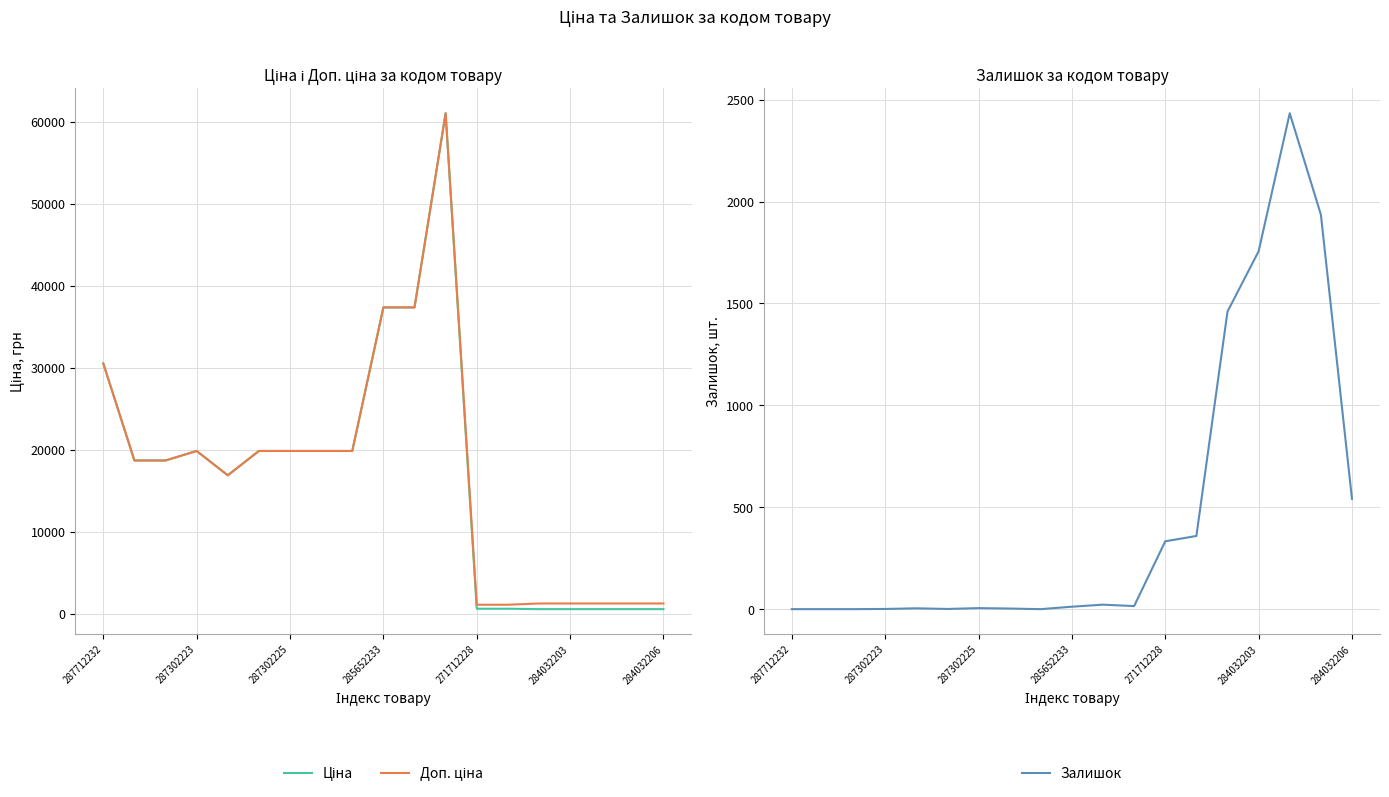

What is the maximum value for Залишок?

2433